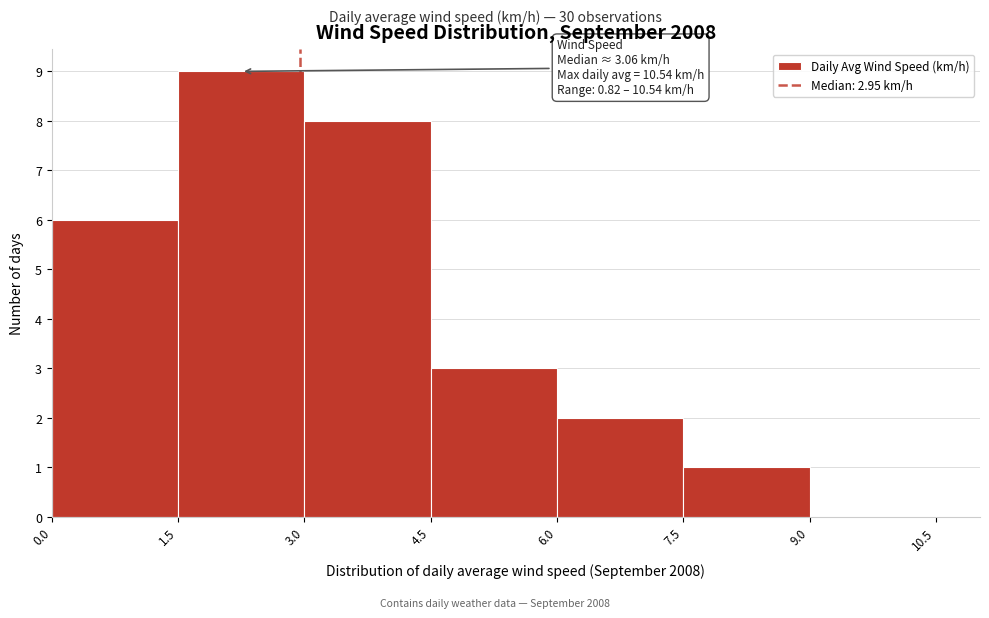

Which range on the x-axis has the tallest bar?

1.5 to 3.0